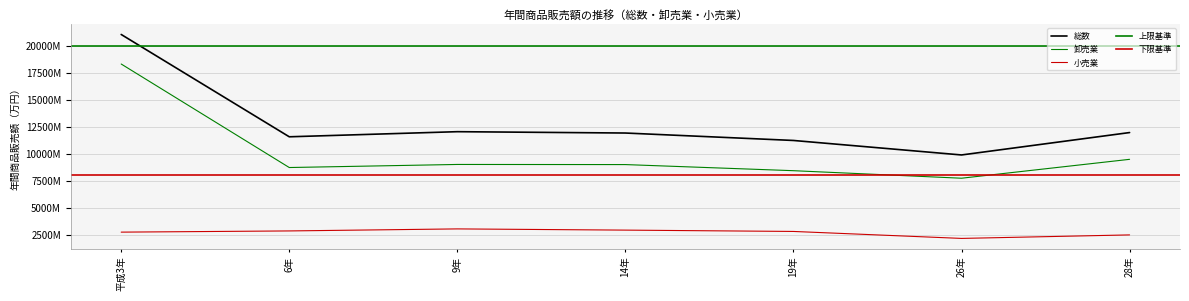

Rank the series at 6年 from highest to lowest value.

総数, 卸売業, 小売業